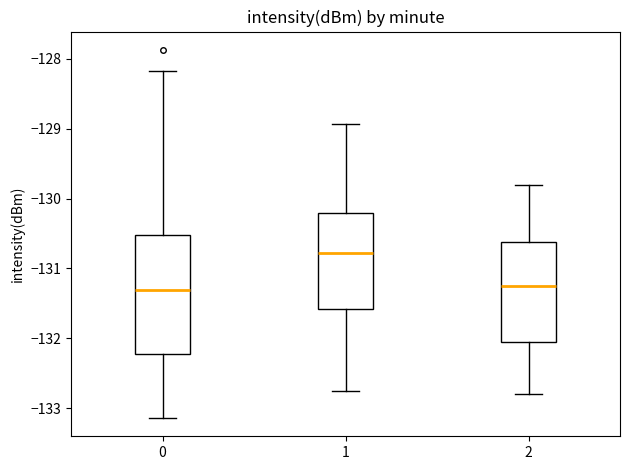

Comparing the boxes themselves (not the whiskers), which one is the tallest?

0